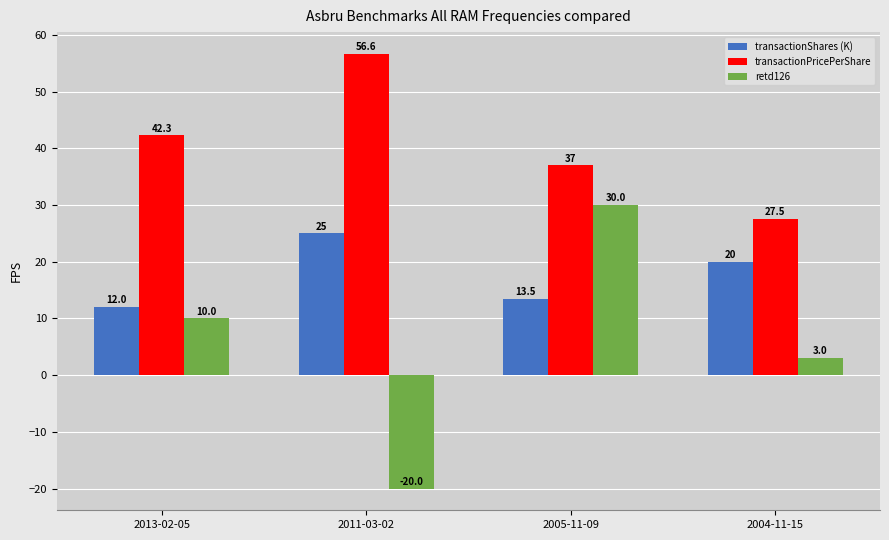

Reading left to right, list all the values displayed in this chart.

transactionShares (K): 2013-02-05=12.0	2011-03-02=25.0	2005-11-09=13.5	2004-11-15=20.0
transactionPricePerShare: 2013-02-05=42.3	2011-03-02=56.6	2005-11-09=37.0	2004-11-15=27.5
retd126: 2013-02-05=10.0	2011-03-02=-20.0	2005-11-09=30.0	2004-11-15=3.0